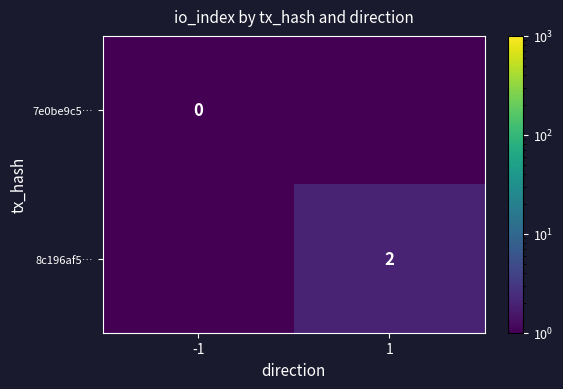

True or false: 8c196af5… has a value of 2.0 at 1.

True